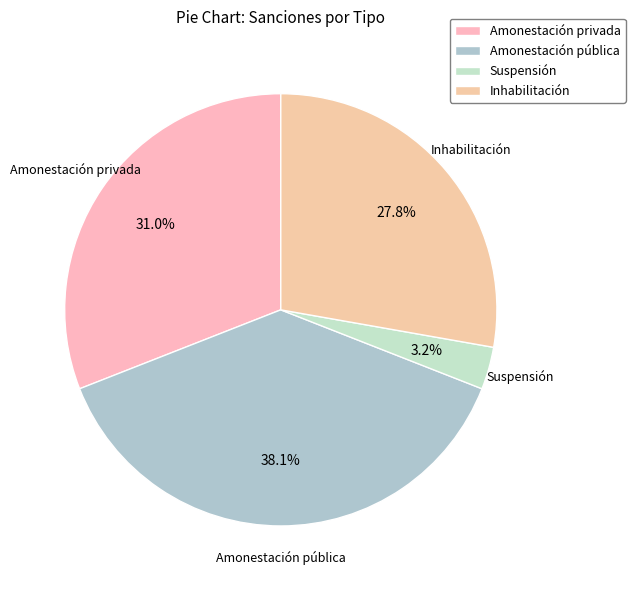

To the nearest percent, what is the average slice percentage?

25%